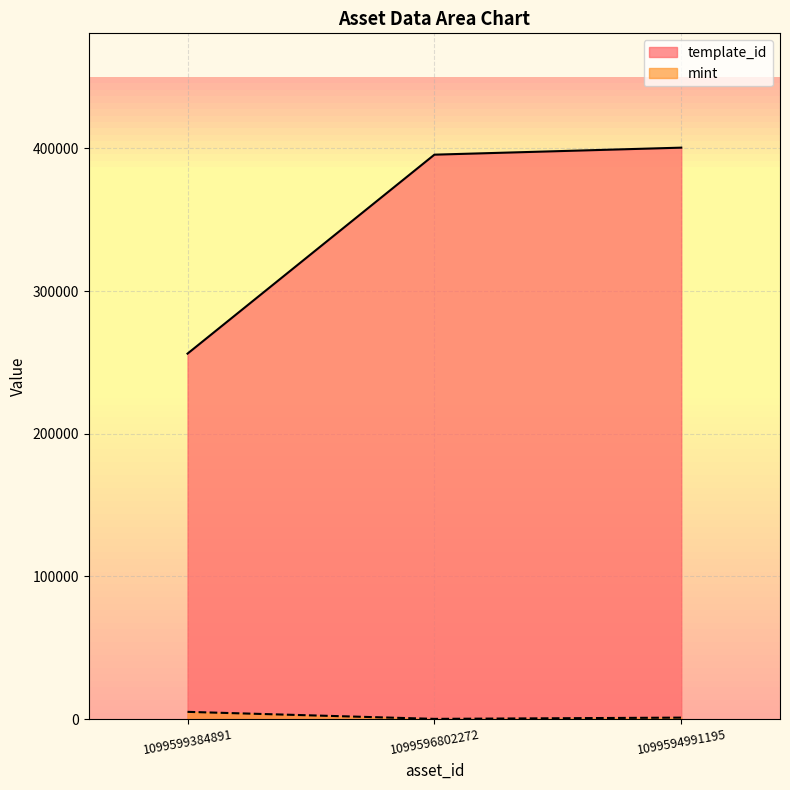

What are all the series names shown in the legend?

template_id, mint